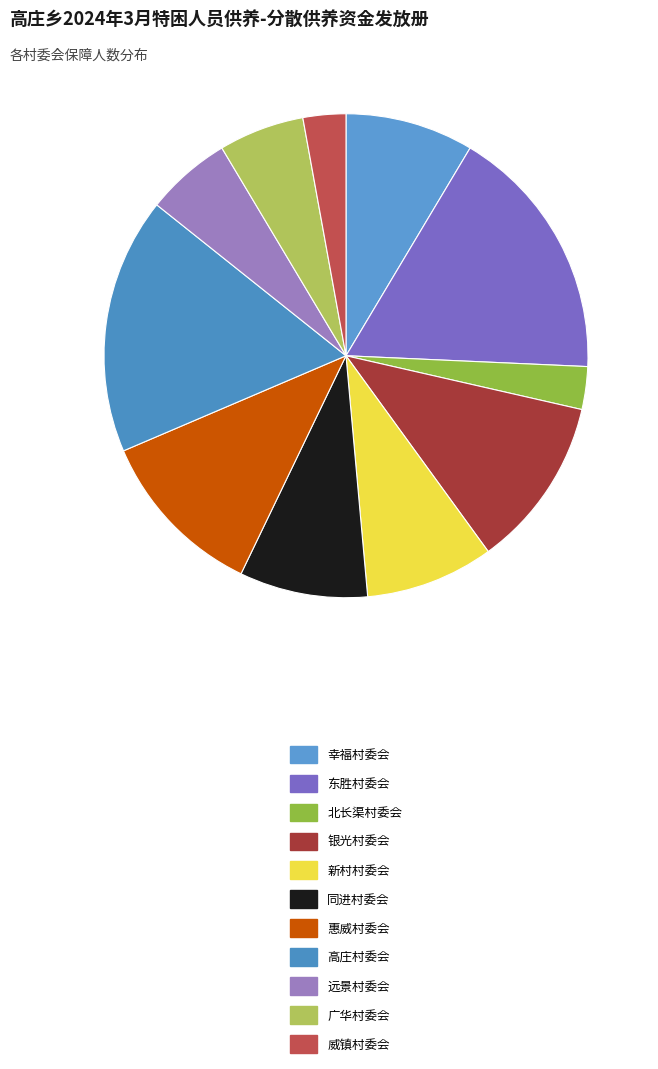

What is the change in value from 同进村委会 to 威镇村委会?

-2